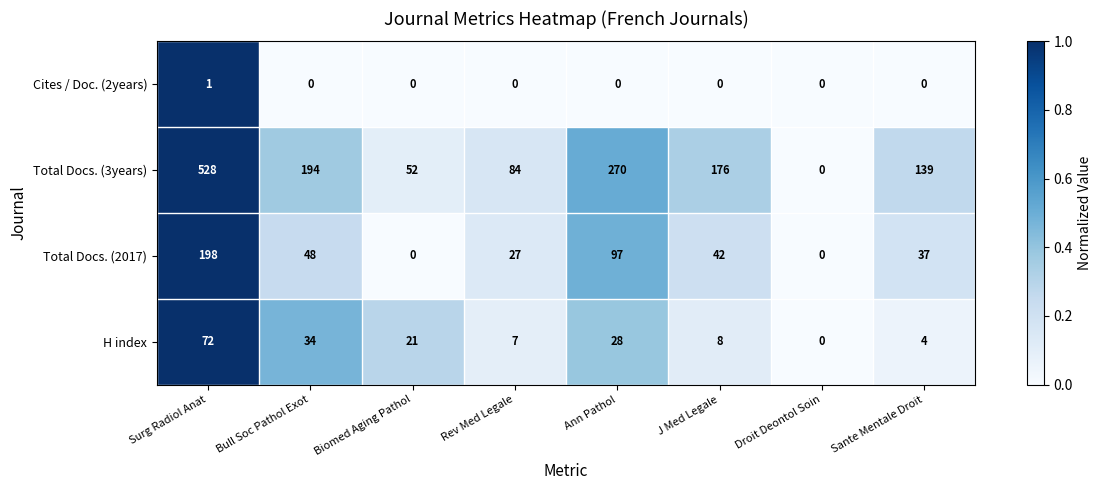

Which label corresponds to the largest value in the chart?

Surg Radiol Anat